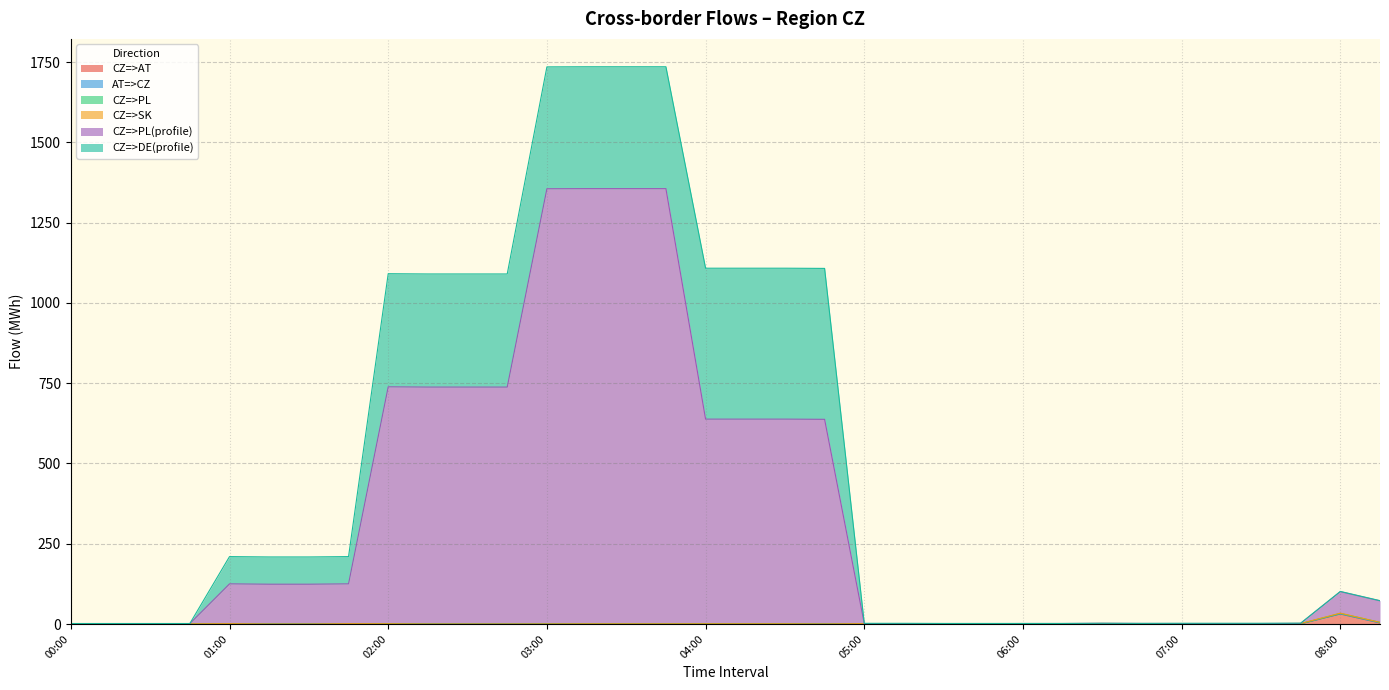

How many intersections are there between CZ=>SK and CZ=>PL?

2